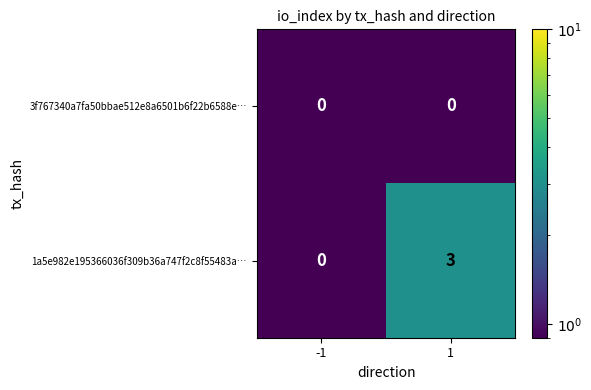

Which series has the largest range (max minus min)?

1a5e982e195366036f309b36a747f2c8f55483a…